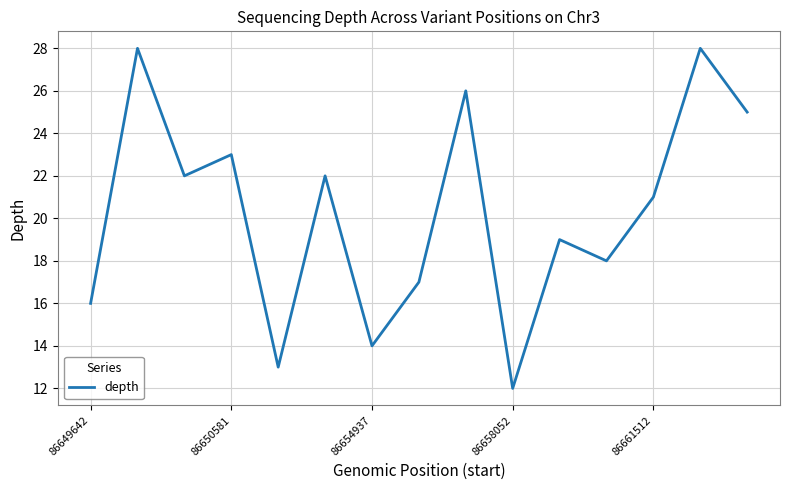

True or false: there are more than 2 points higher than both neighbors.

True